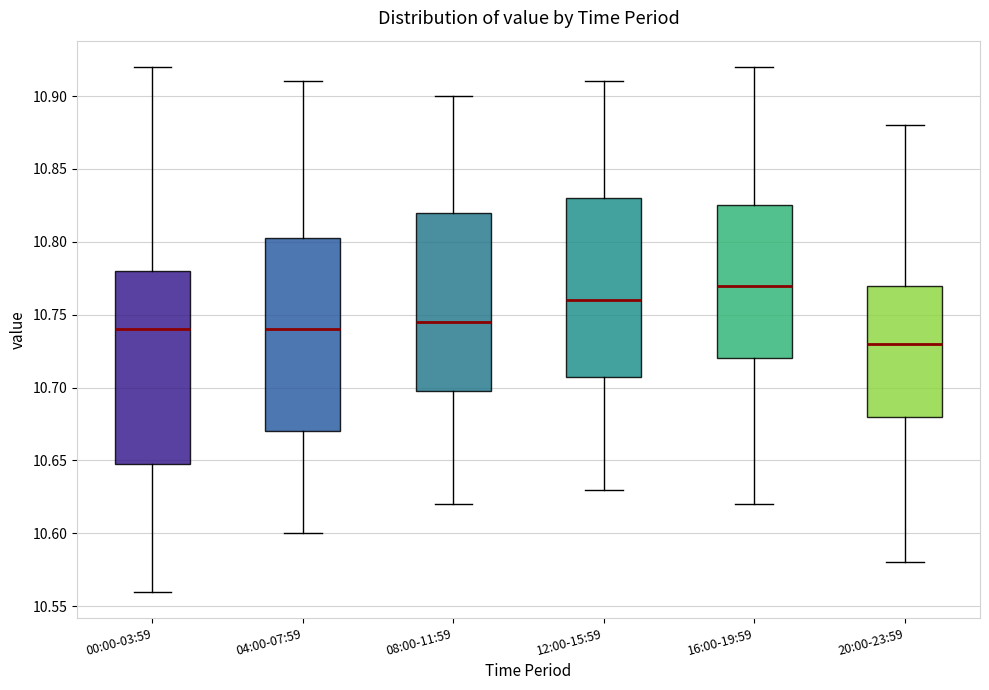

Reading left to right, read every box against the y-axis: the position of its median line, the range the box covers, and the ends of its whiskers. The values are not printed on the chart, so give them approximately, as read against the axis.

00:00-03:59: median 10.740, box 10.650 to 10.780, whiskers 10.560 to 10.920
04:00-07:59: median 10.740, box 10.670 to 10.805, whiskers 10.600 to 10.910
08:00-11:59: median 10.745, box 10.700 to 10.820, whiskers 10.620 to 10.900
12:00-15:59: median 10.760, box 10.710 to 10.830, whiskers 10.630 to 10.910
16:00-19:59: median 10.770, box 10.720 to 10.825, whiskers 10.620 to 10.920
20:00-23:59: median 10.730, box 10.680 to 10.770, whiskers 10.580 to 10.880